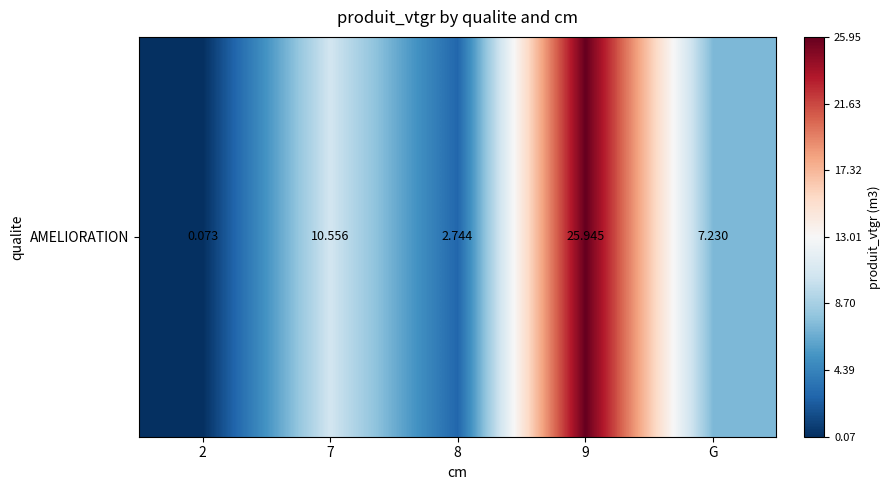

Reading left to right, what are all the values shown in this chart?

2=0.1	7=10.6	8=2.7	9=25.9	G=7.2